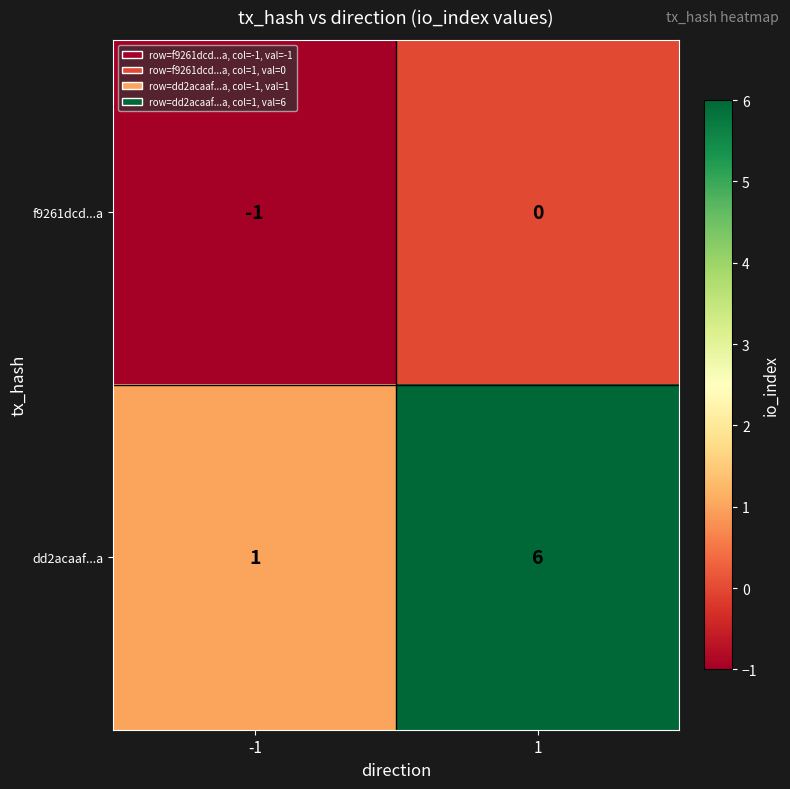

Which series changed the most between -1 and 1?

dd2acaaf...a